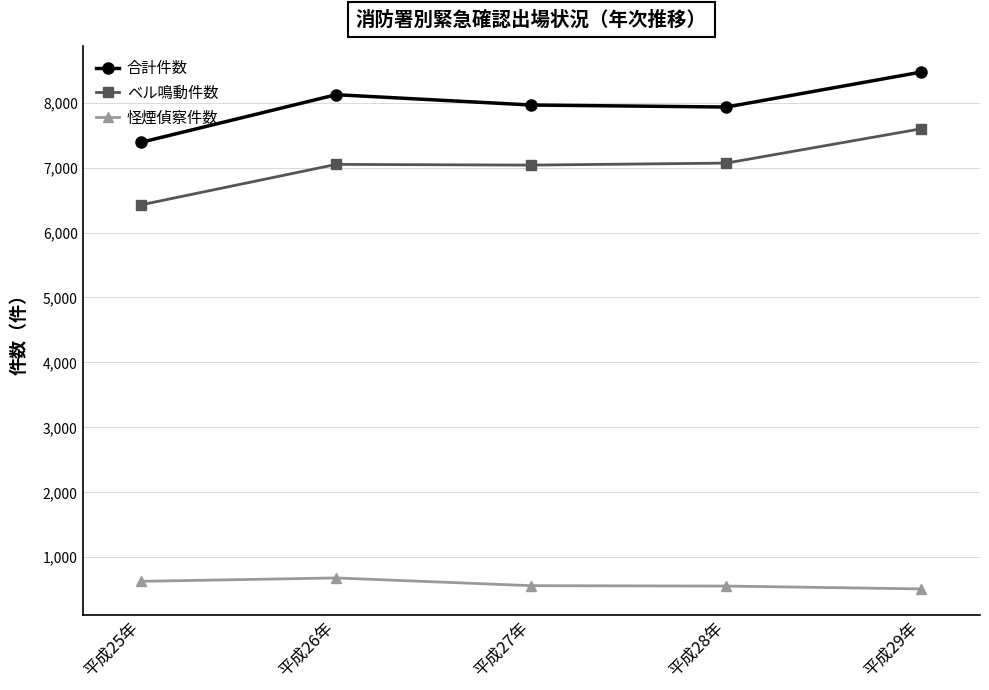

At how many categories does at least one series exceed 2482?

5